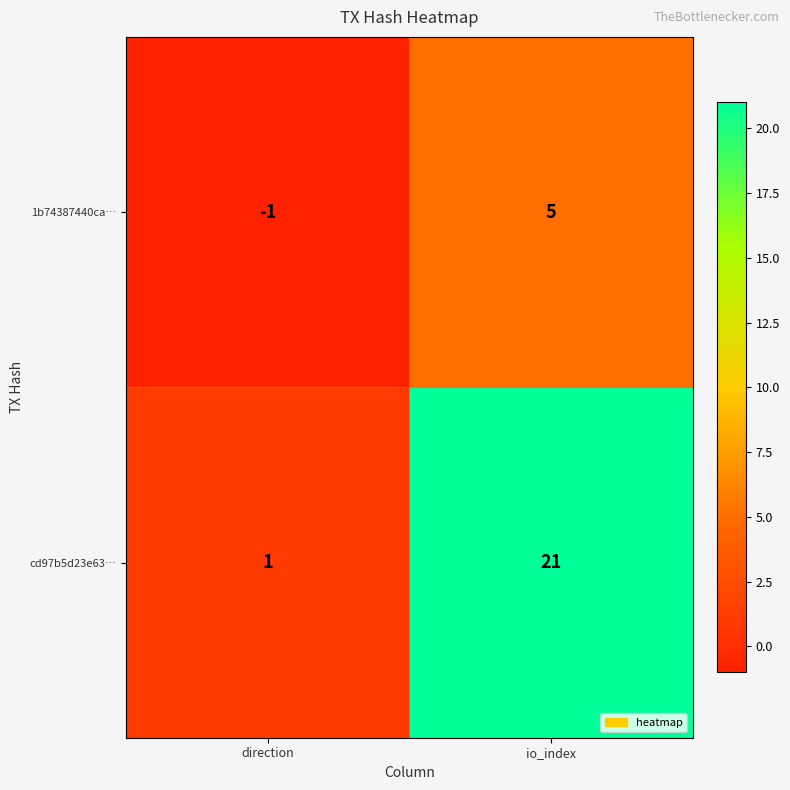

What is the total value across all series at io_index?

26